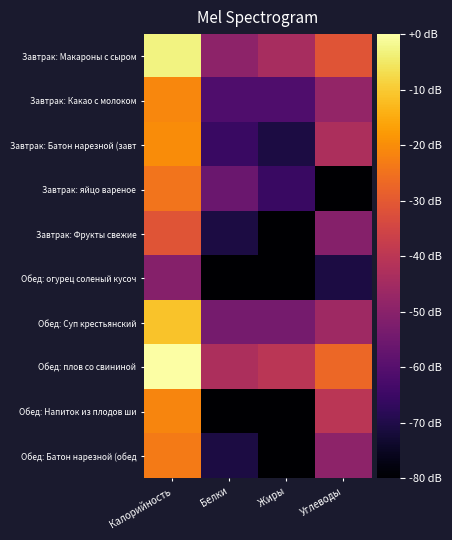

Which series has the largest total across all categories?

Обед: плов со свининой